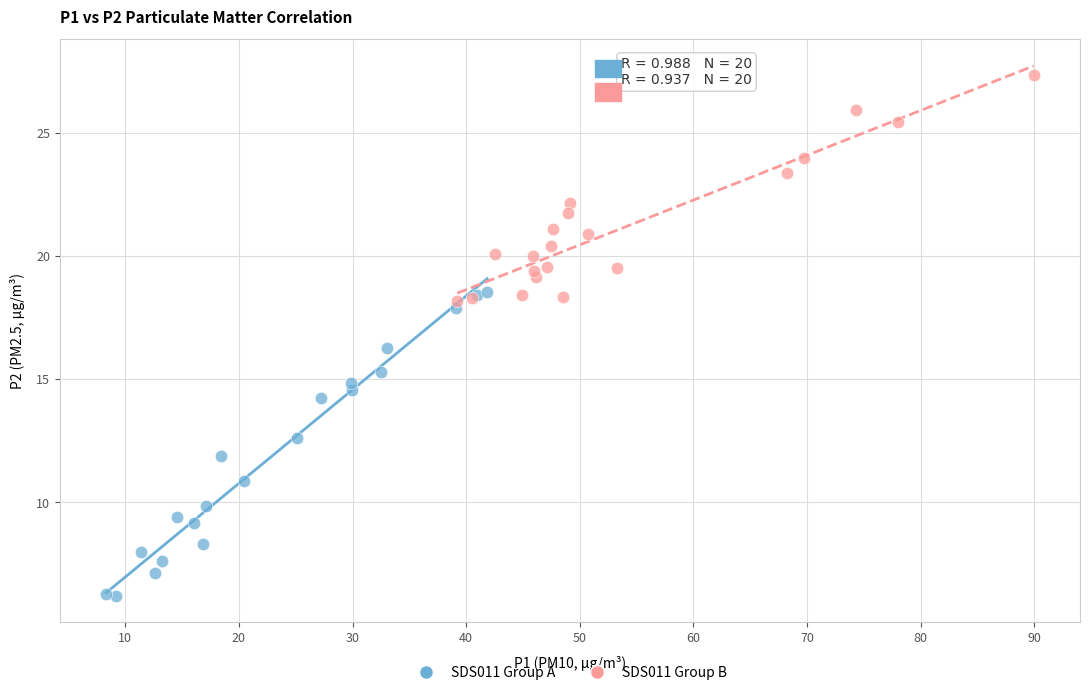

Which series has the largest Y range (max minus min)?

SDS011 Group A